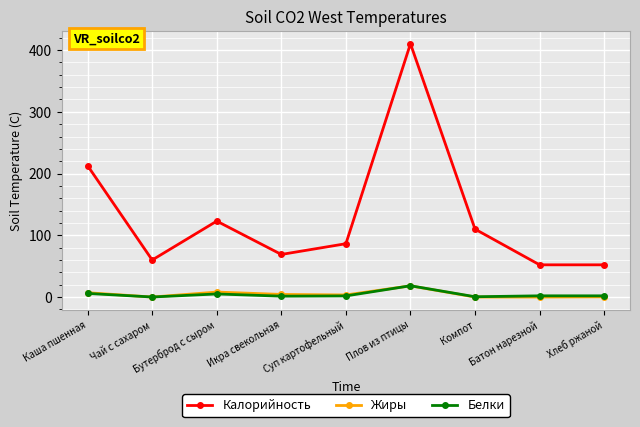

What are all the series names shown in the legend?

Калорийность, Жиры, Белки